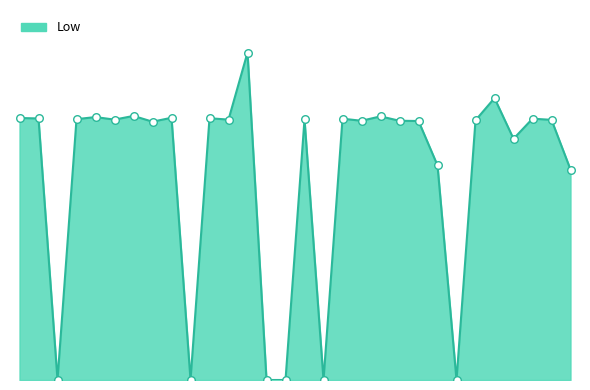

Does the chart have visible grid lines?

No